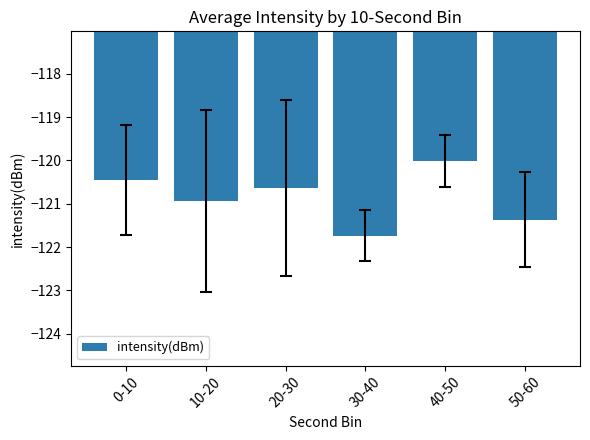

Reading right to left, what are all the values shown in this chart?

-121.4	-120.0	-121.7	-120.6	-120.9	-120.4